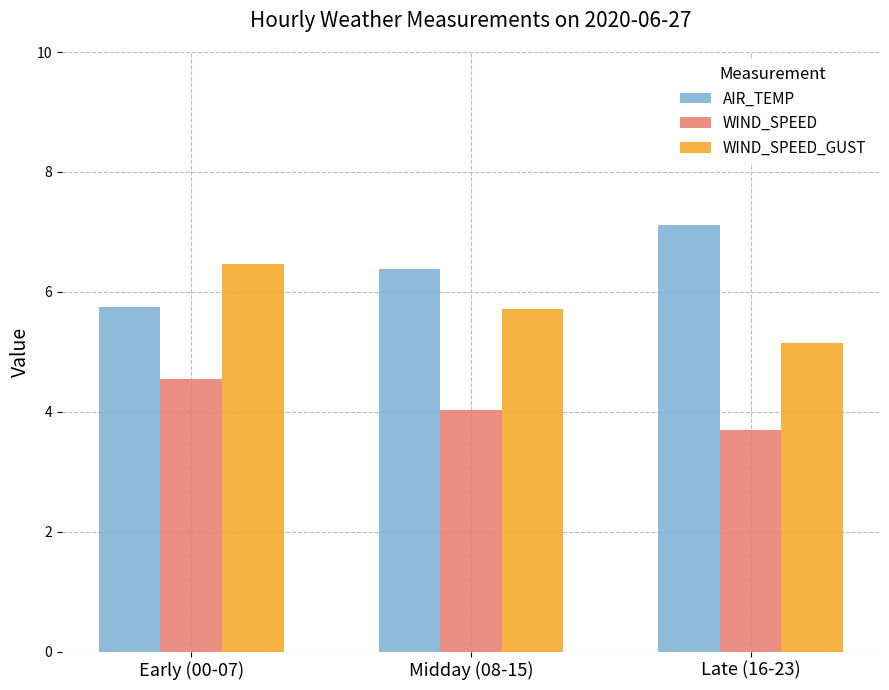

What are all the series names shown in the legend?

AIR_TEMP, WIND_SPEED, WIND_SPEED_GUST